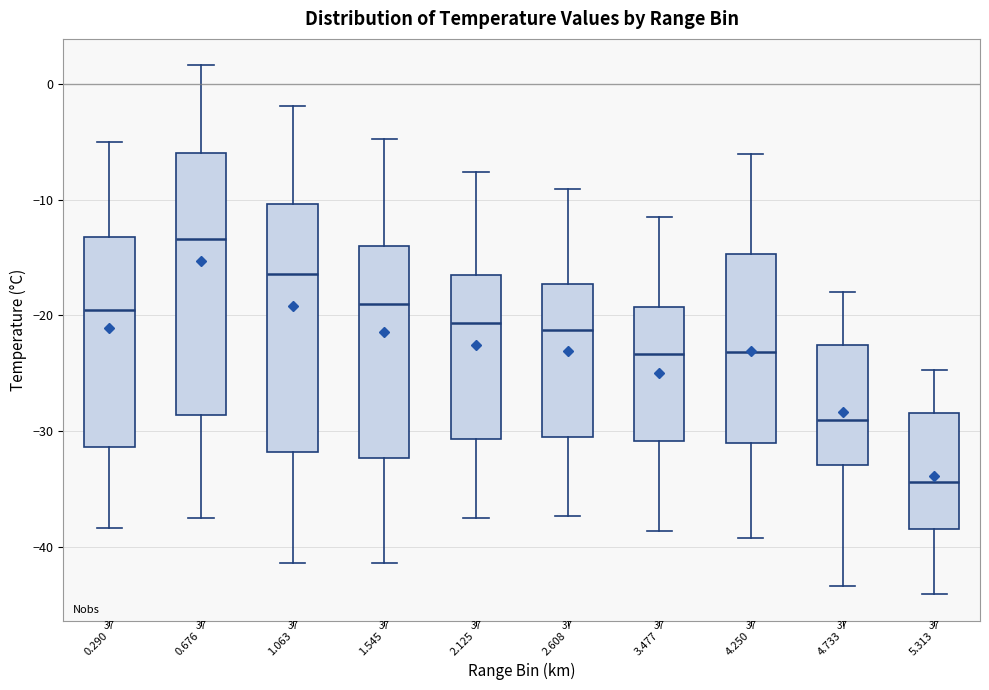

Which box is the tallest, from its lower edge to its upper edge?

0.676